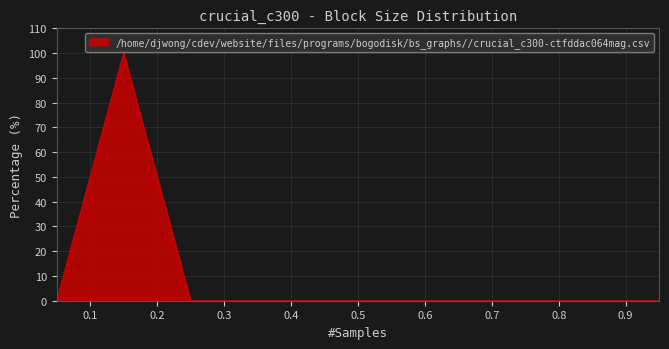

What is the maximum value shown in the chart?

100.0